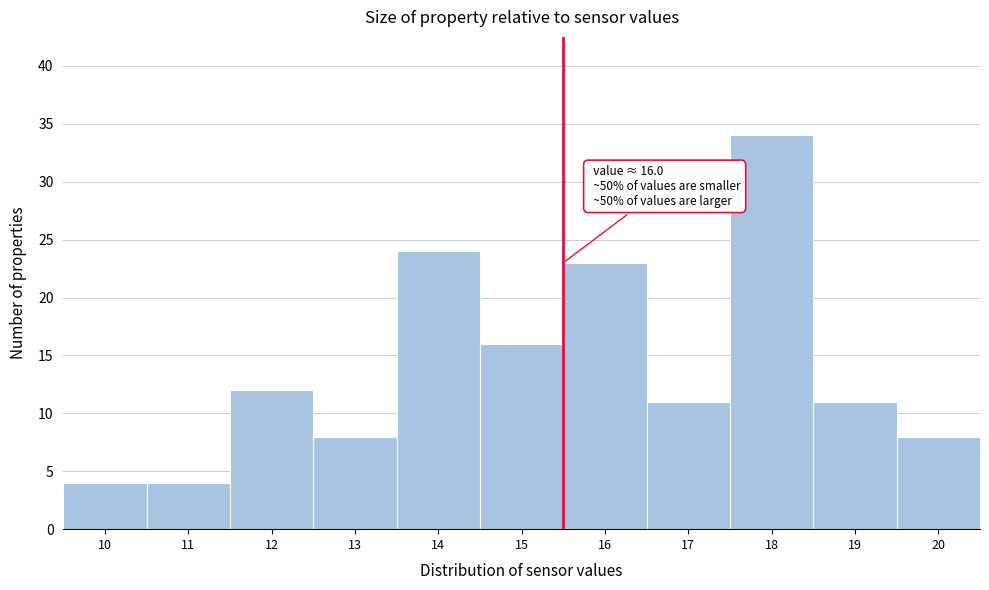

Reading right to left, list all the values displayed in this chart.

20=8	19=11	18=34	17=11	16=23	15=16	14=24	13=8	12=12	11=4	10=4